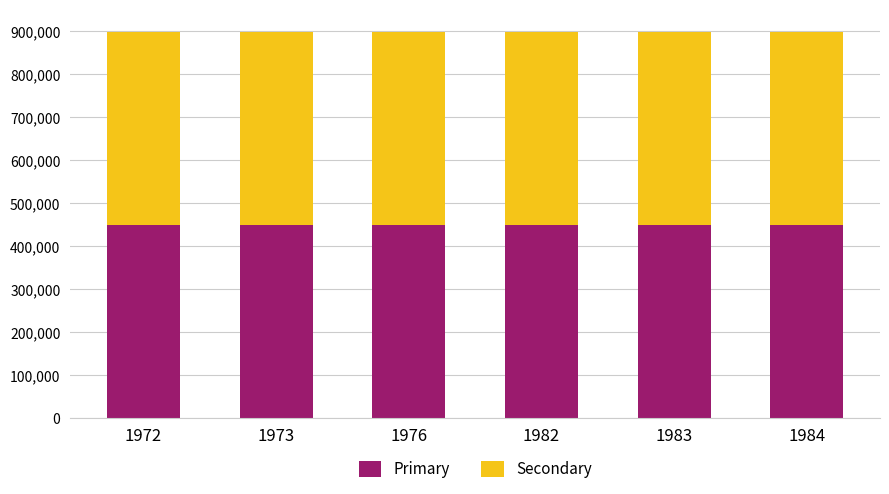

Are the bars grouped side by side (vs. stacked)?

No